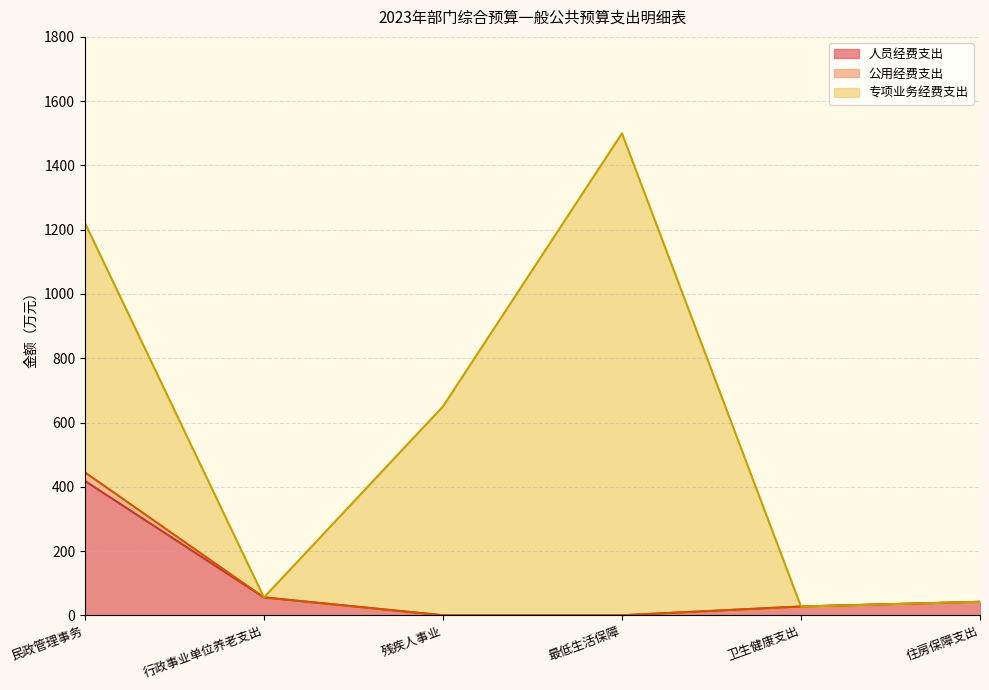

What is the total value across all series at 最低生活保障?

1500.0